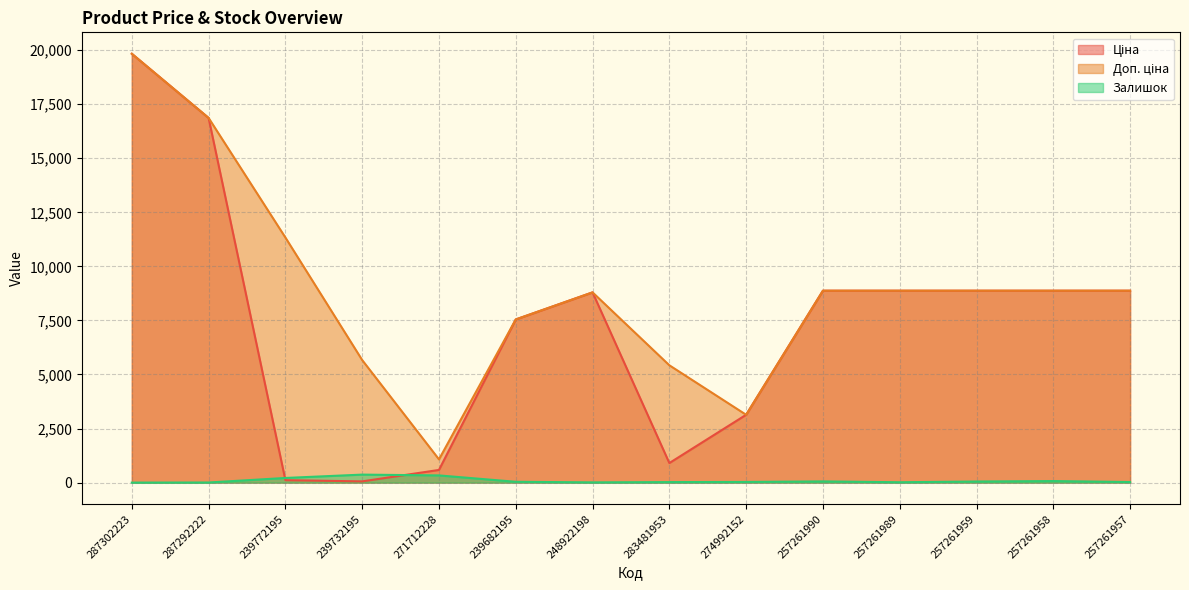

Does the chart display data point markers on the line(s)?

No